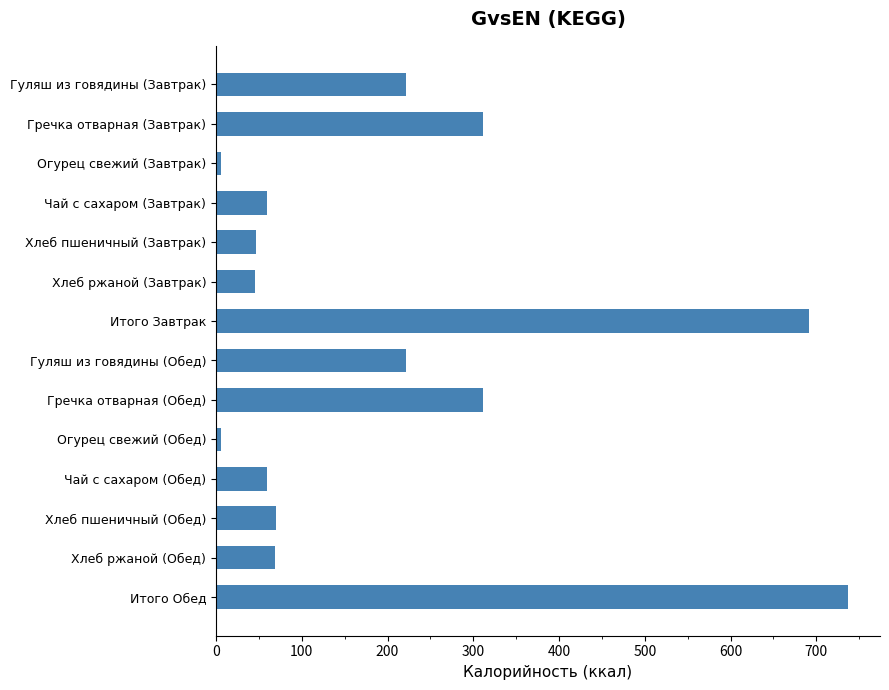

What is the change in value from Хлеб ржаной (Обед) to Итого Обед?

+668.3